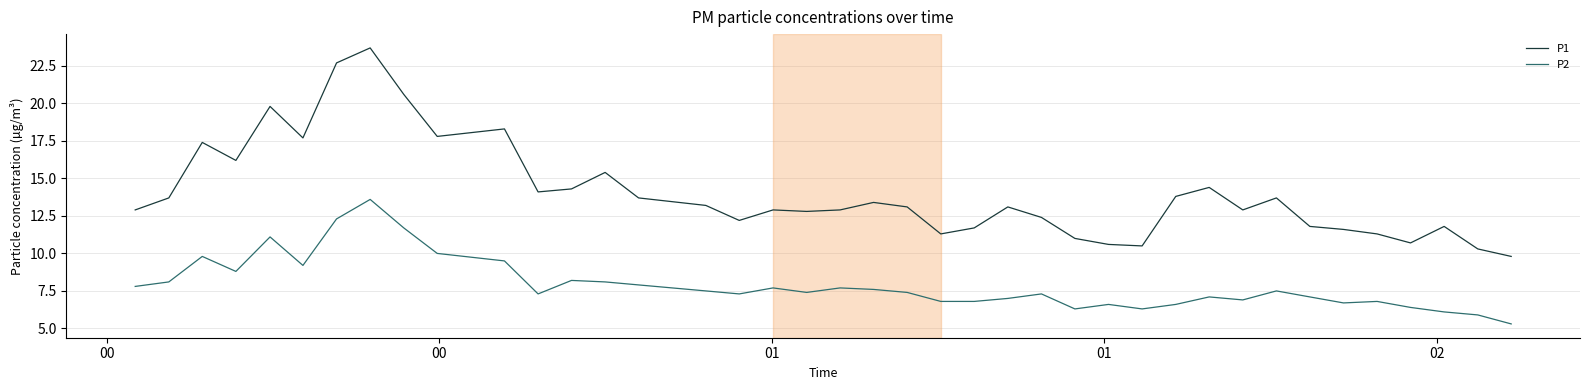

Does the chart have visible grid lines?

Yes